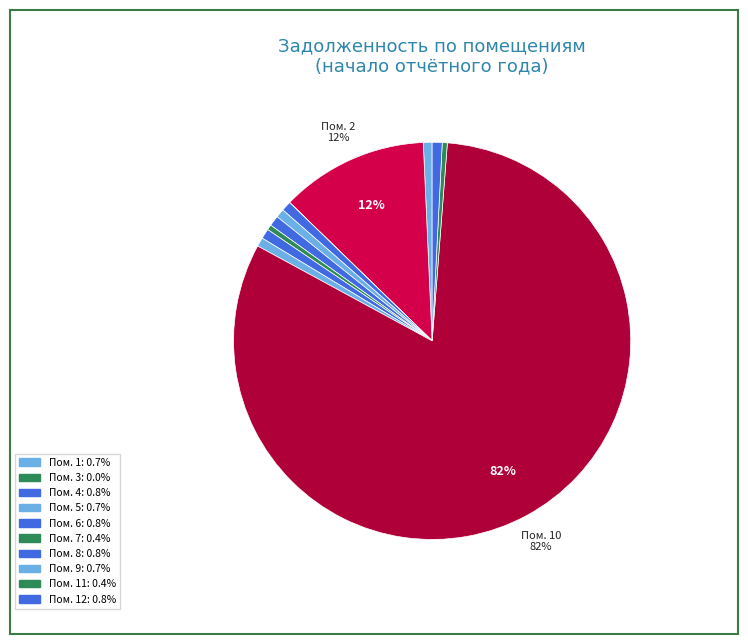

Which category has the biggest portion of the pie?

10